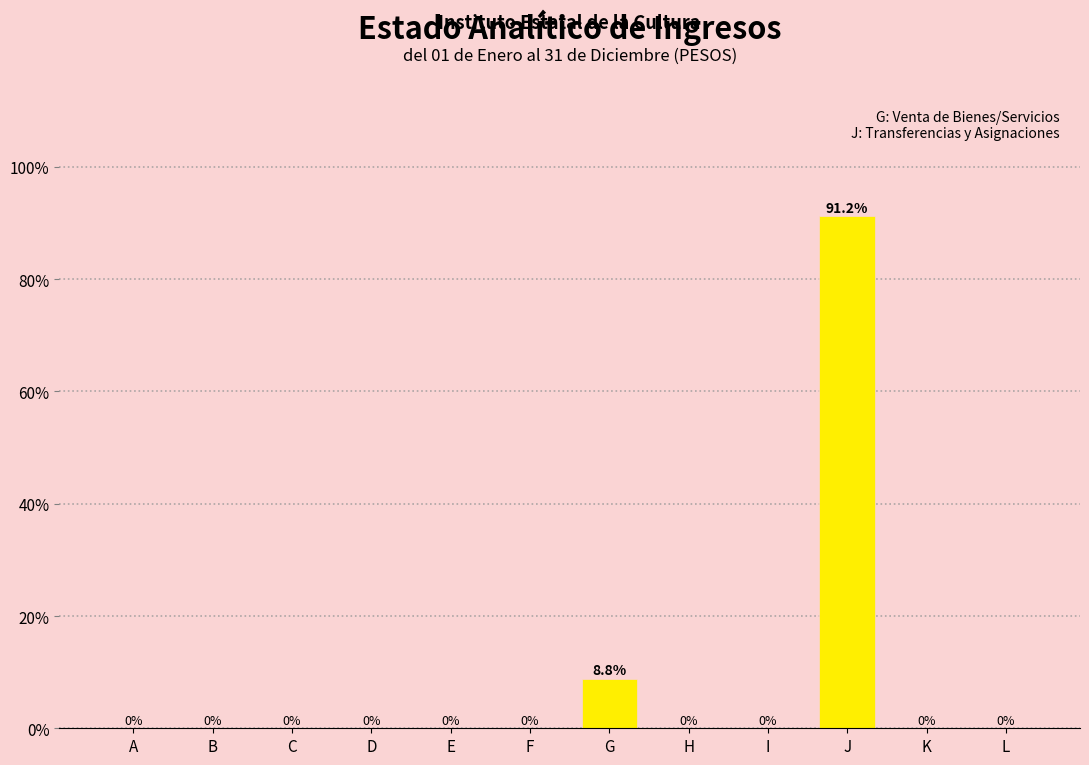

Reading right to left, what are all the values shown in this chart?

L=0.0	K=0.0	J=91.2	I=0.0	H=0.0	G=8.8	F=0.0	E=0.0	D=0.0	C=0.0	B=0.0	A=0.0